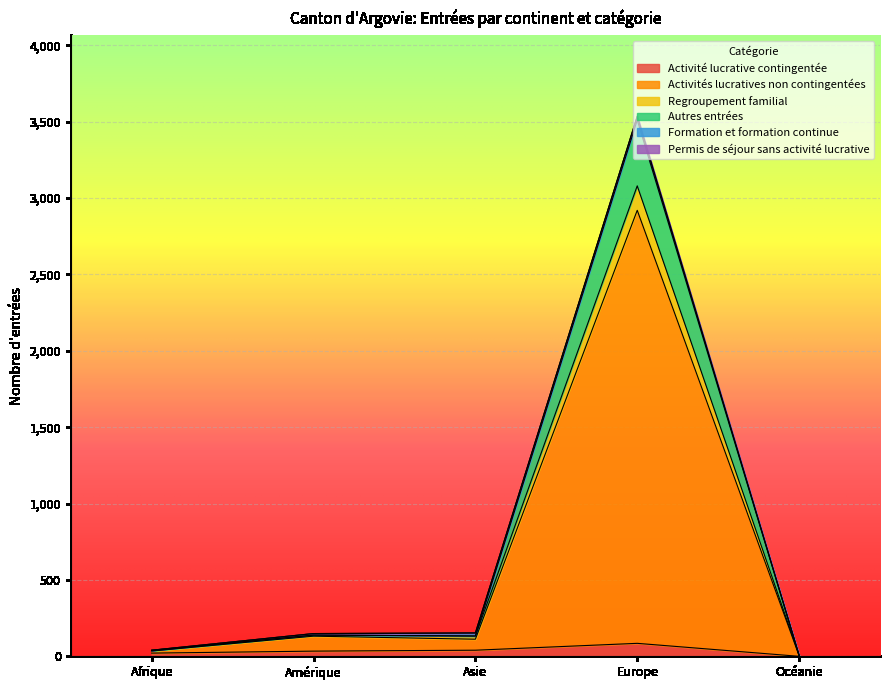

Where is the first local maximum for Activités lucratives non contingentées?

Amérique